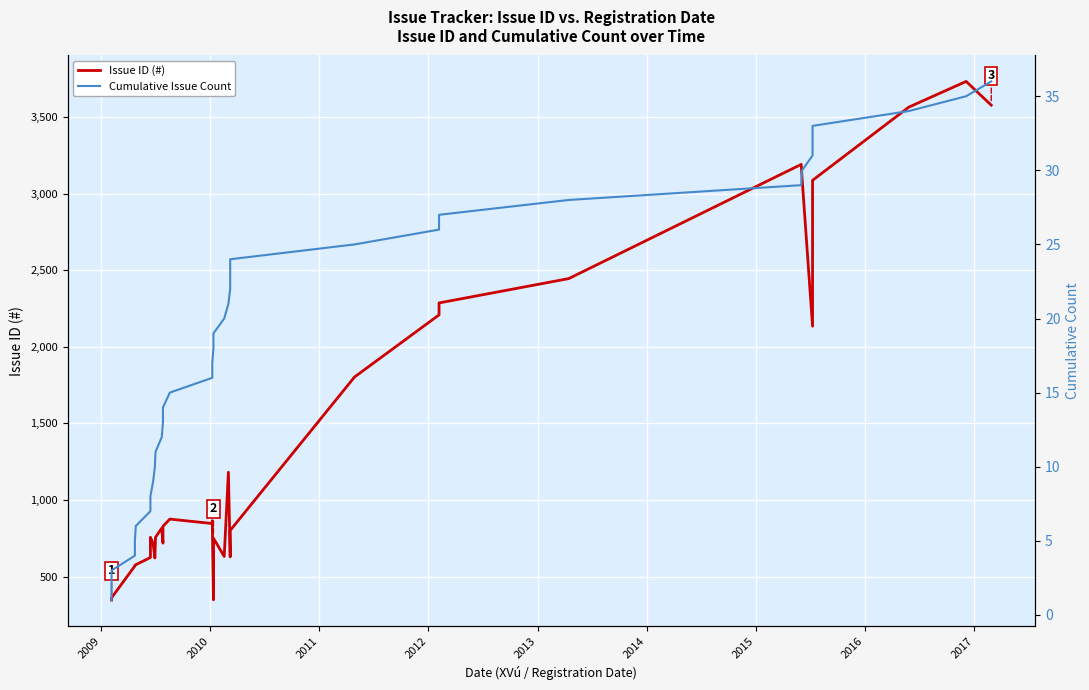

How many data points in Issue ID (#) are less than 816?

18